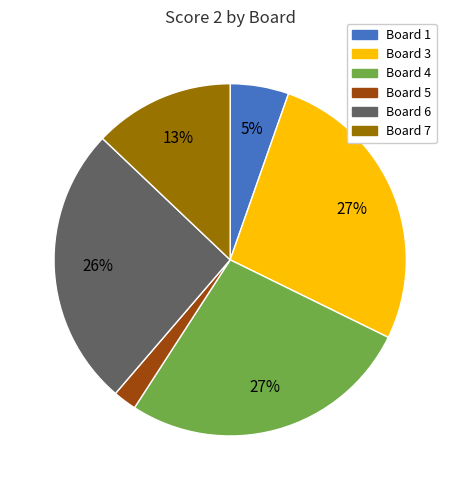

To the nearest percent, what is the average slice percentage?

17%